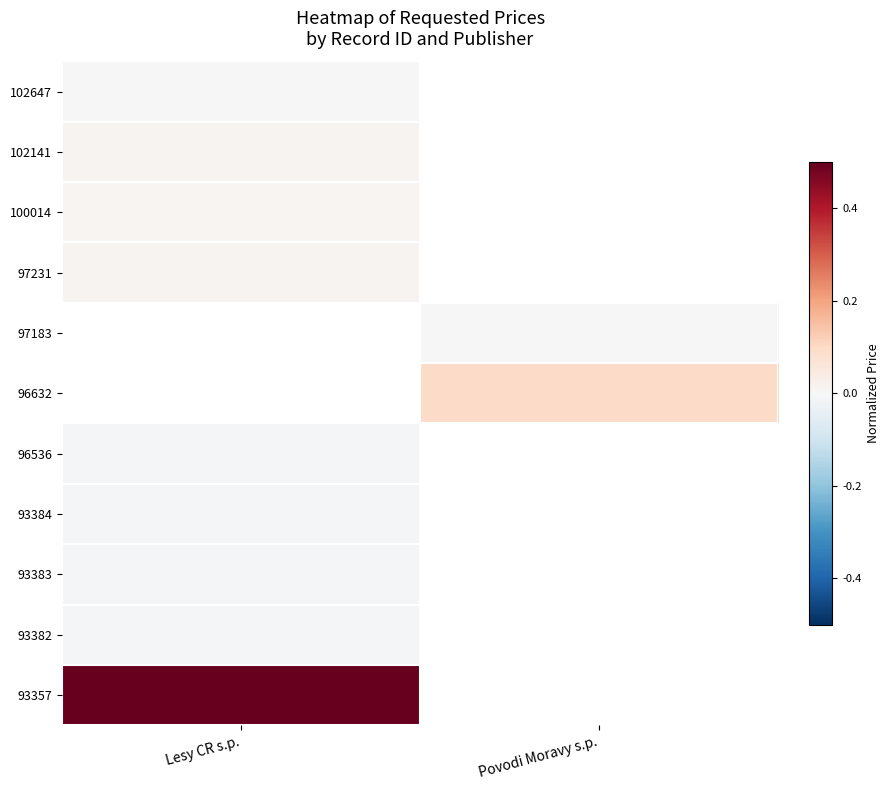

At how many categories does at least one series exceed 0?

2